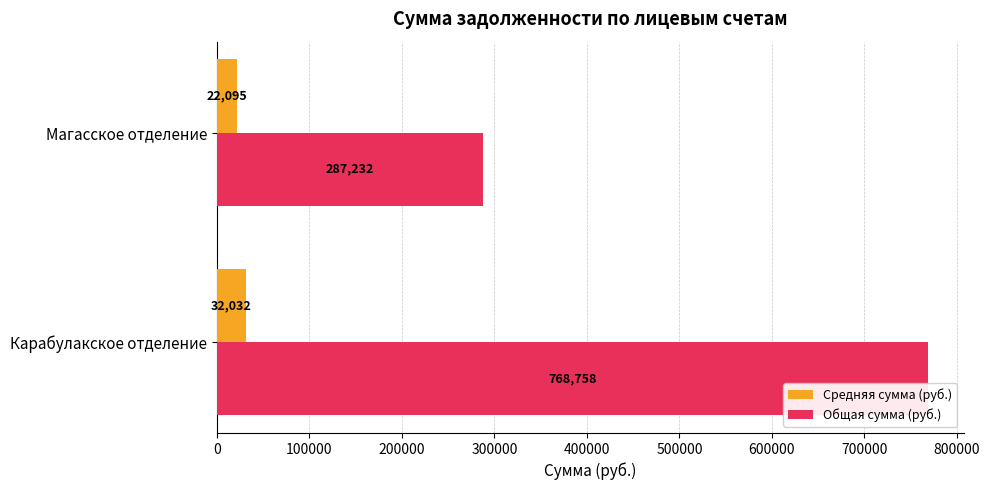

Between Карабулакское отделение and Магасское отделение, which series saw the biggest shift?

Общая сумма (руб.)